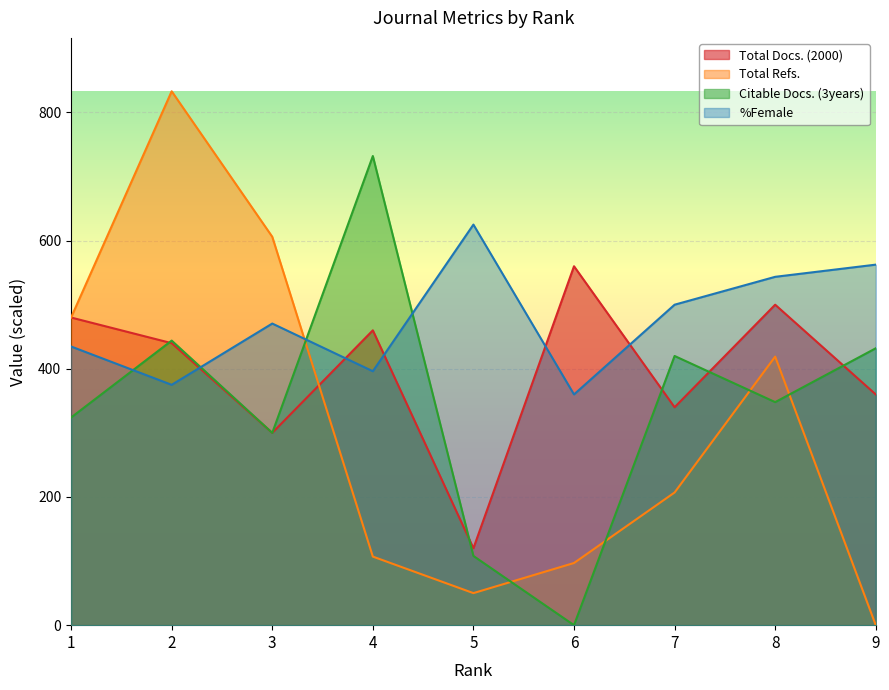

Which series ends up on top after the final intersection of %Female and Total Refs.?

%Female